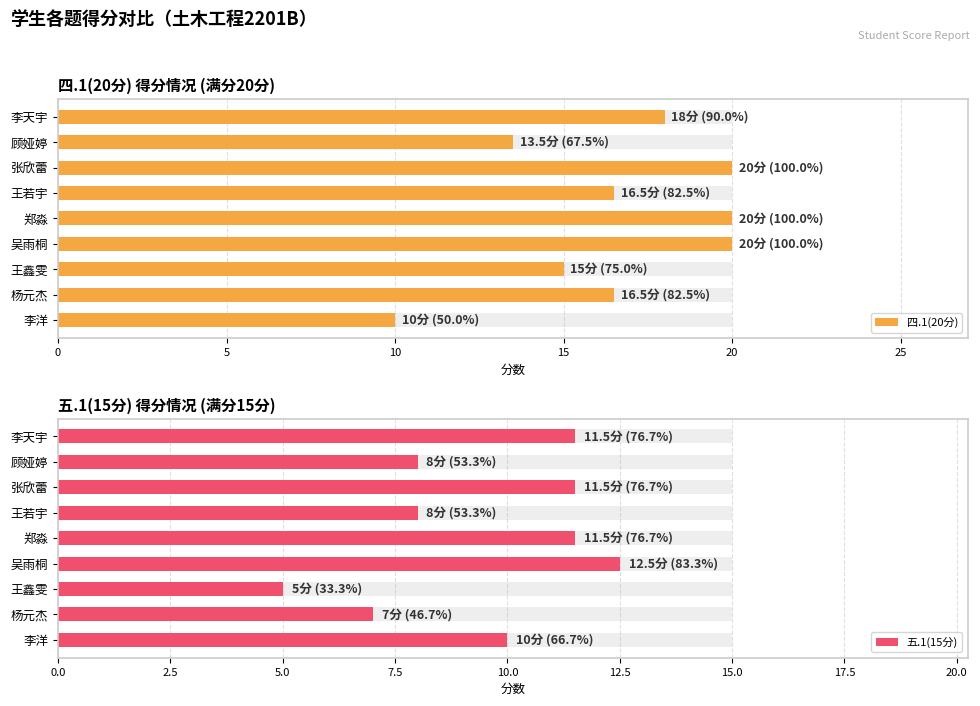

True or false: 四.1(20分) has a value of 18.0 at 李天宇.

True